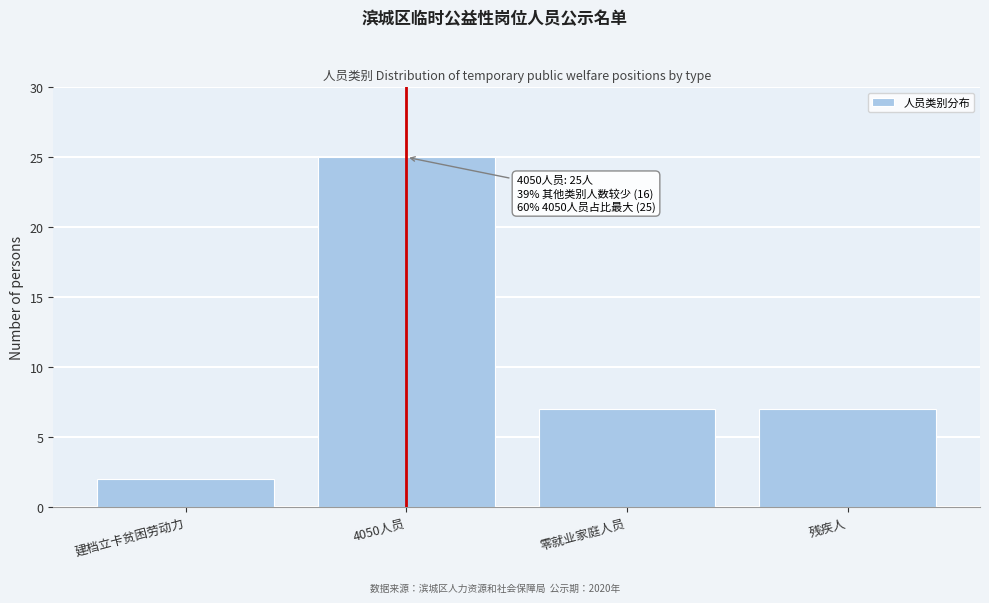

Reading left to right, list all the values displayed in this chart.

建档立卡贫困劳动力=2	4050人员=25	零就业家庭人员=7	残疾人=7